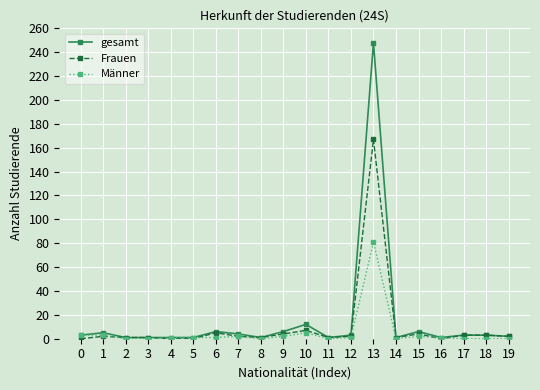

True or false: gesamt has more than 1 points higher than both neighbors.

True